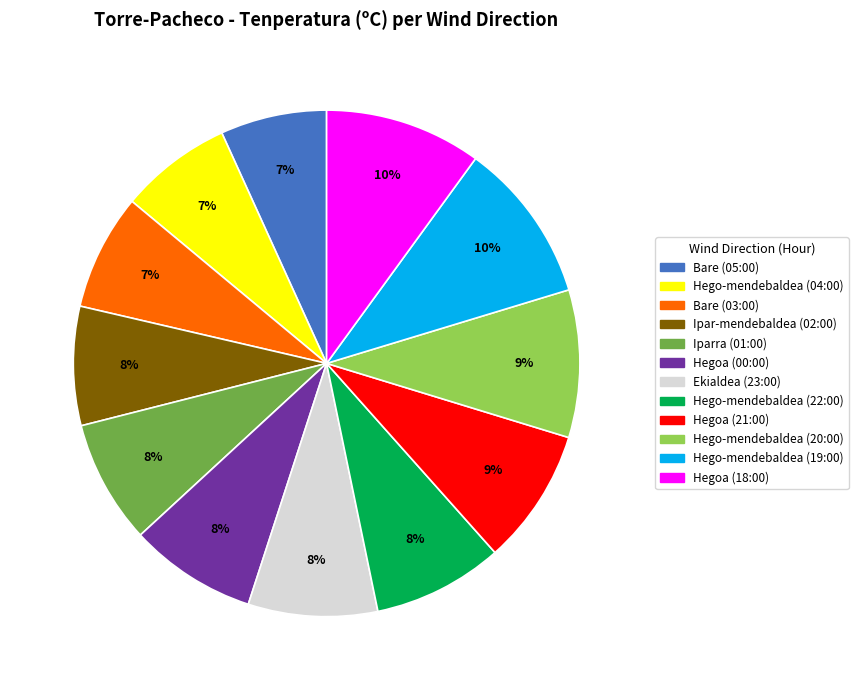

Does Bare (03:00) account for over 50% of the chart?

No